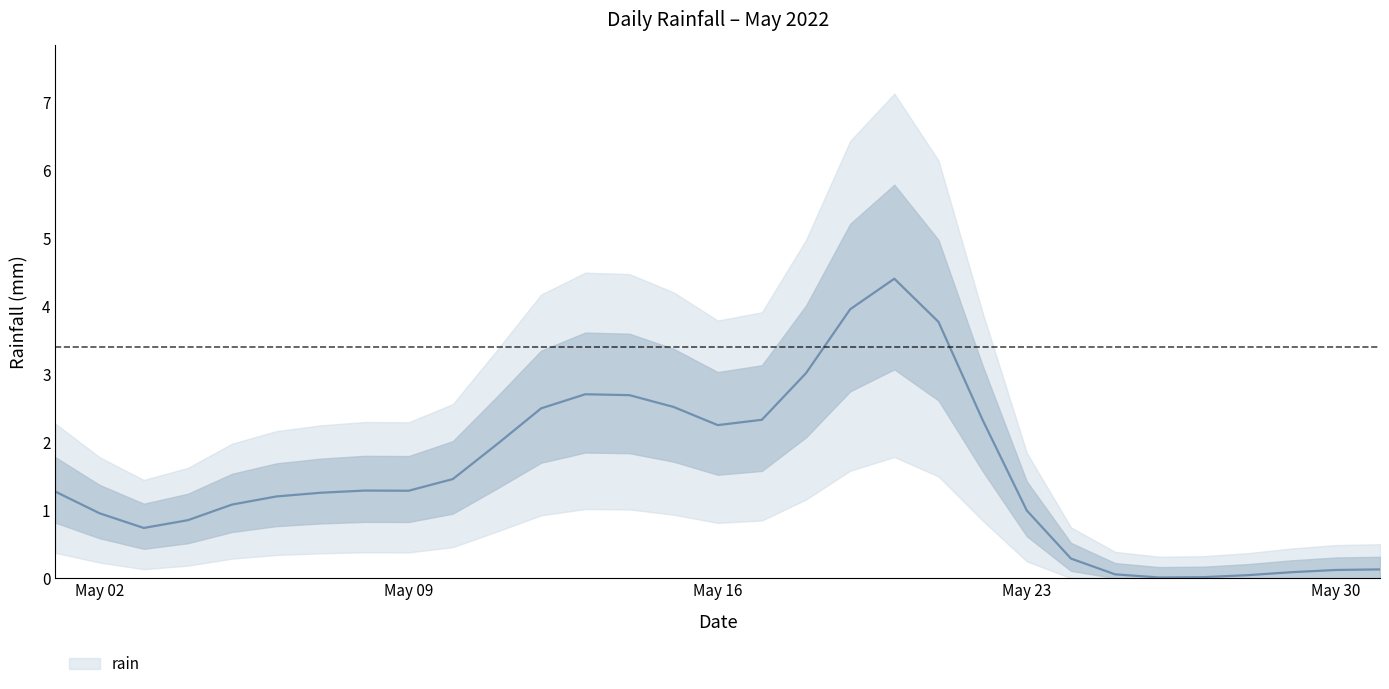

What is the sum of all values?

47.6